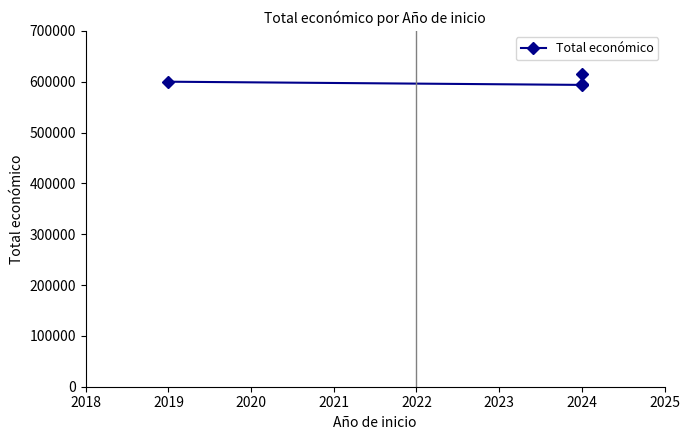

True or false: there are more than 1 points higher than both neighbors.

False